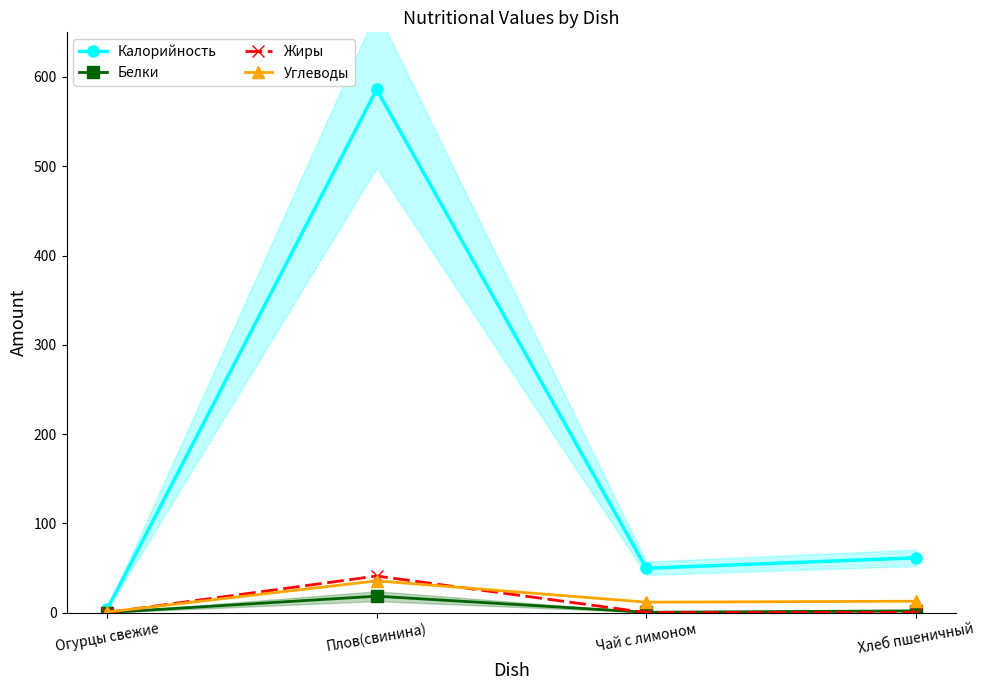

Reading left to right, what are all the values shown in this chart?

Калорийность: 3.5	586.1	49.7	61.4
Белки: 0.1	18.4	0.4	2.0
Жиры: 0.1	41.0	0.1	0.1
Углеводы: 0.6	35.6	11.7	12.8